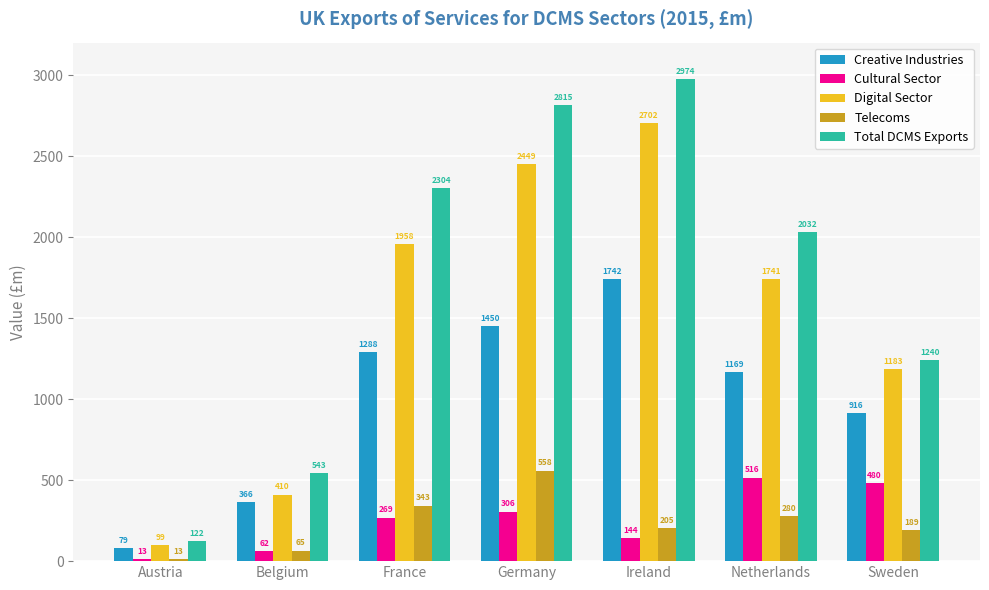

What is the value of the Digital Sector bar at the 6th from the left?

1741.5